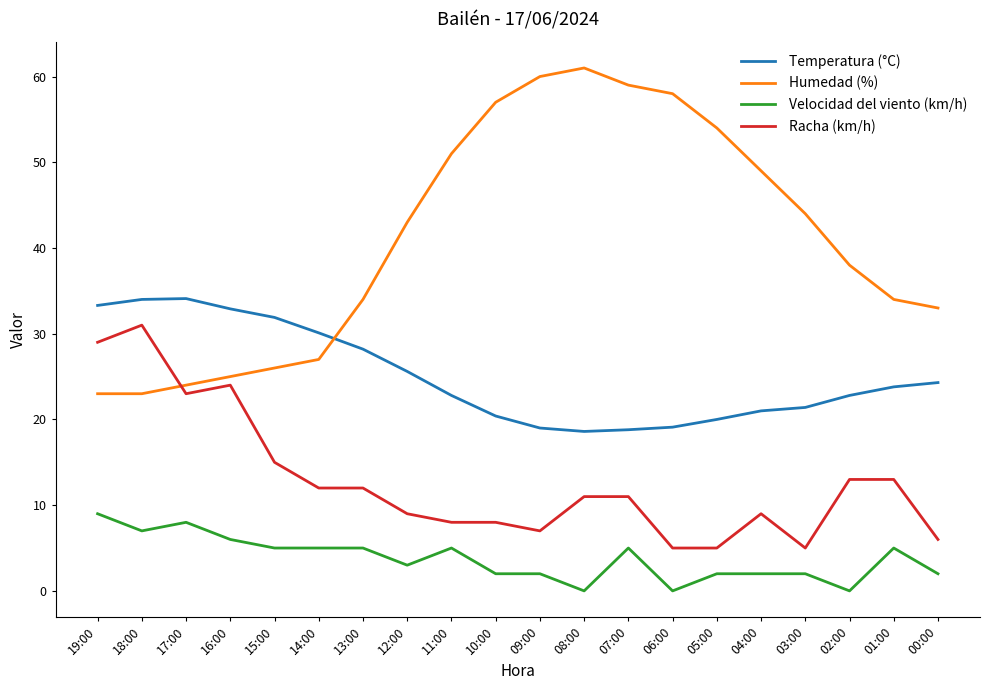

Between 18:00 and 08:00, which series saw the biggest shift?

Humedad (%)